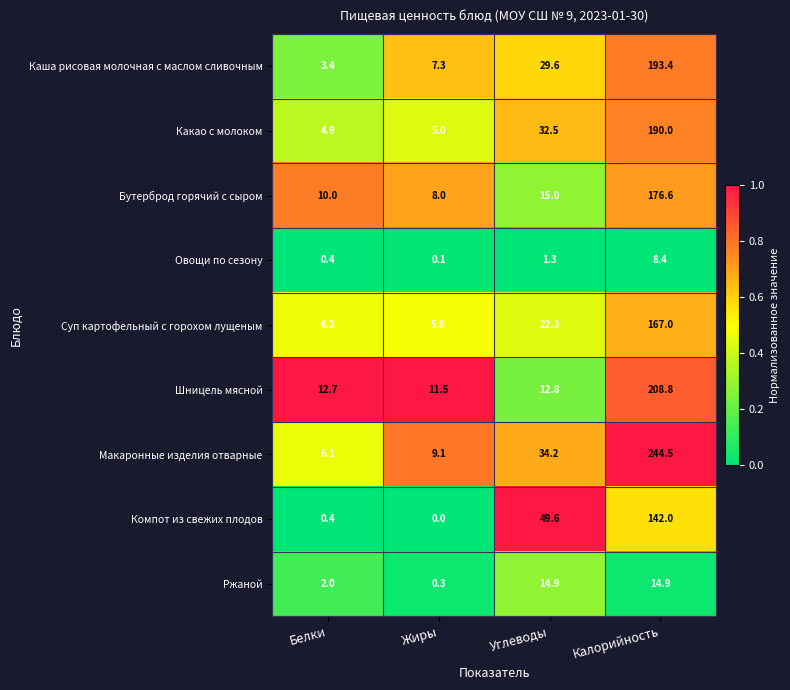

At Жиры, list the series in order from smallest to largest.

Компот из свежих плодов, Овощи по сезону, Ржаной, Какао с молоком, Суп картофельный с горохом лущеным, Каша рисовая молочная с маслом сливочным, Бутерброд горячий с сыром, Макаронные изделия отварные, Шницель мясной